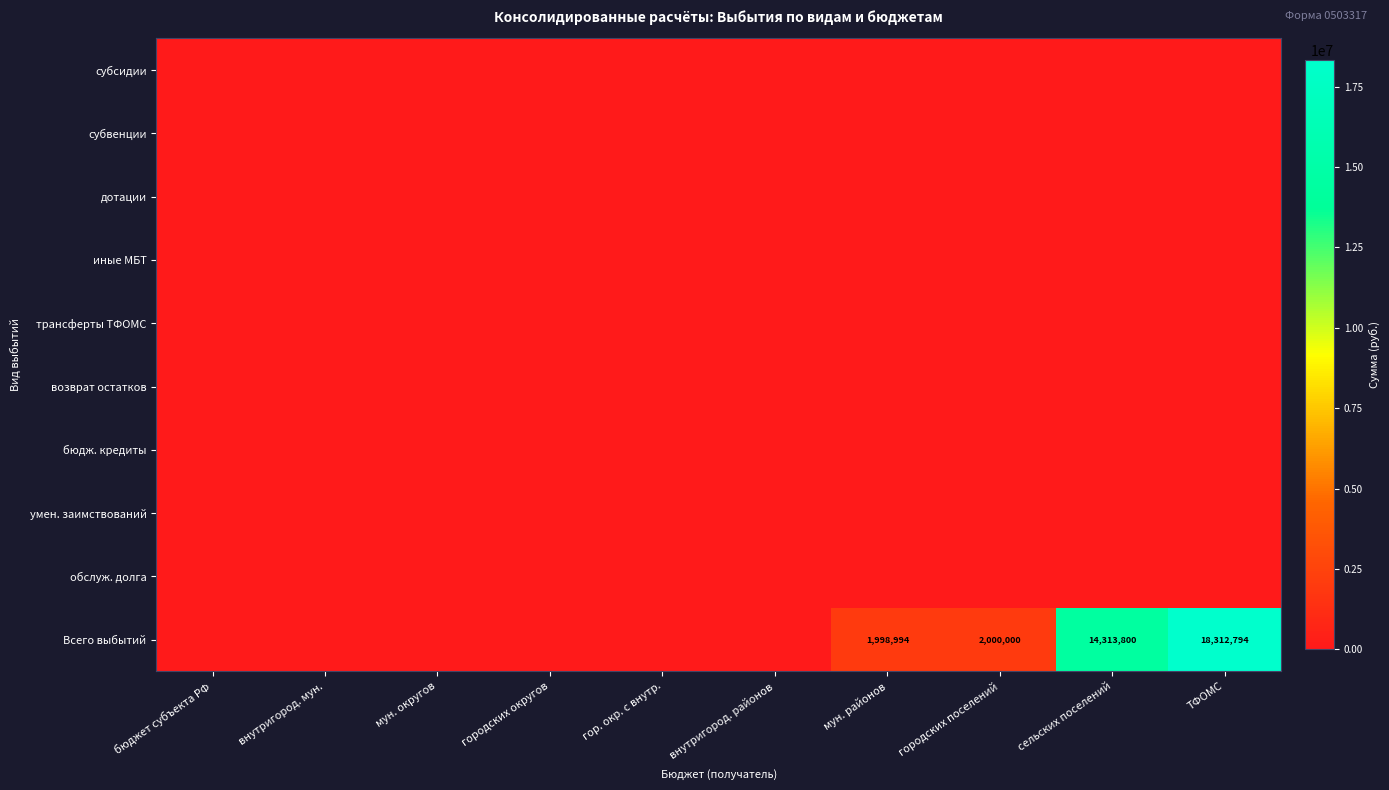

At which category does the chart reach its peak across all series?

ТФОМС